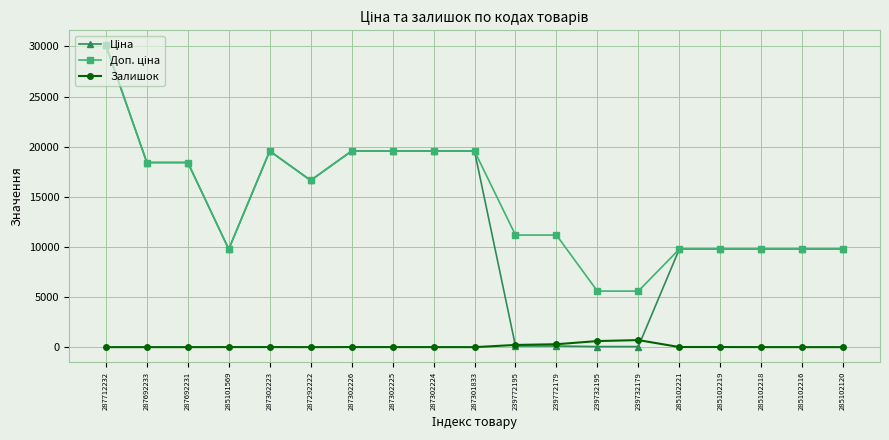

True or false: Залишок has more than 0 points higher than both neighbors.

True